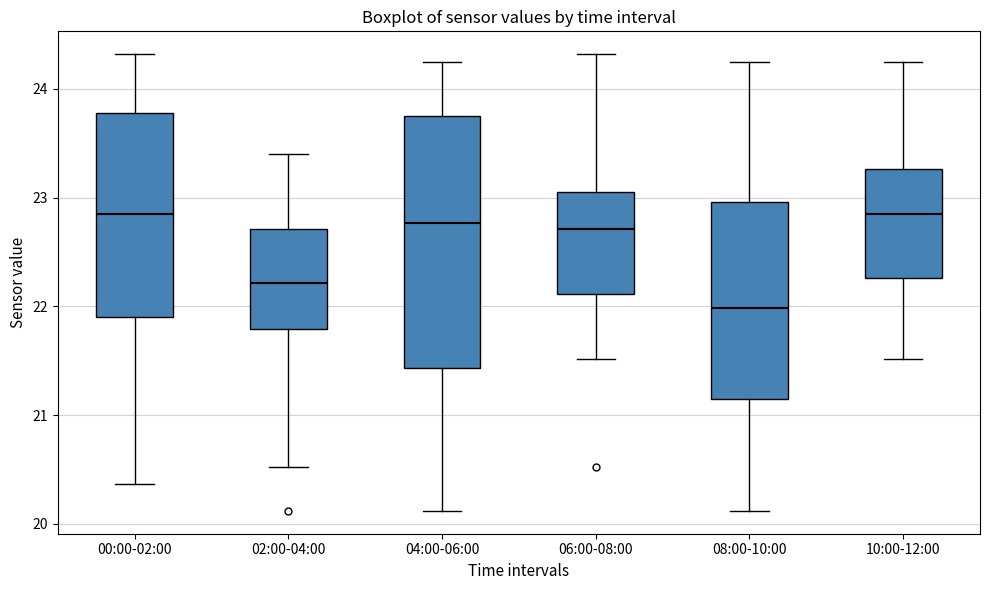

Where is the lower edge of the box for 10:00-12:00 on the y-axis? The values are not printed on the chart, so give them approximately, as read against the axis.

22.3